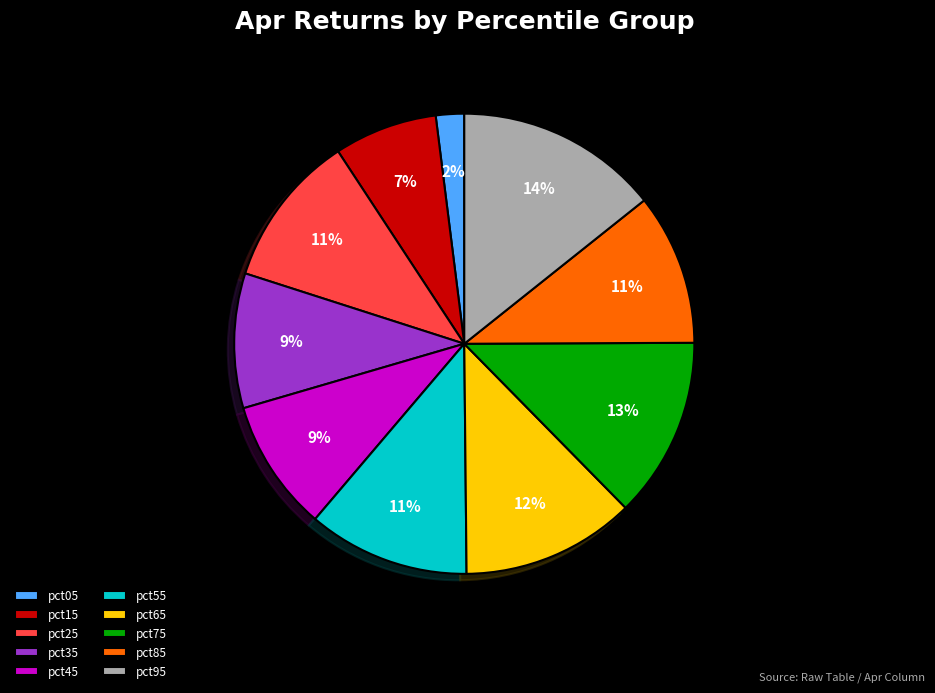

The pct35 slice represents 1% of the pie. True or false?

False